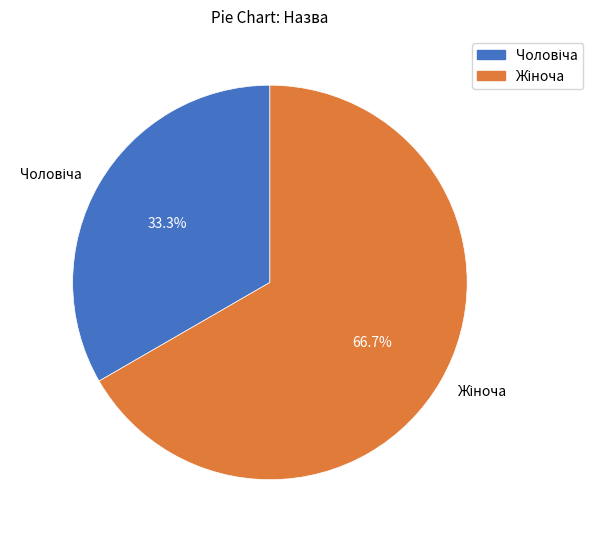

How many slices are in this pie chart?

2